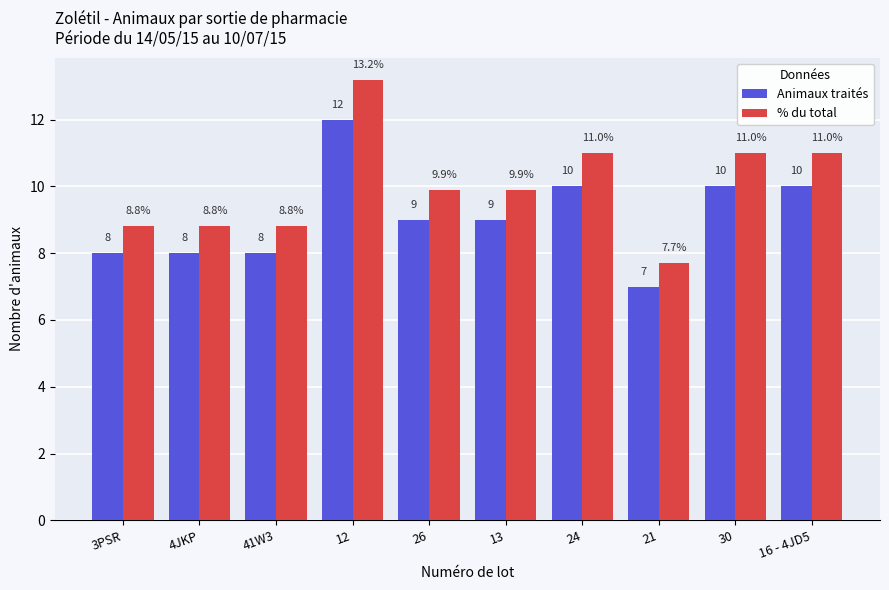

What is the label of the 8th bar from the right?

41W3